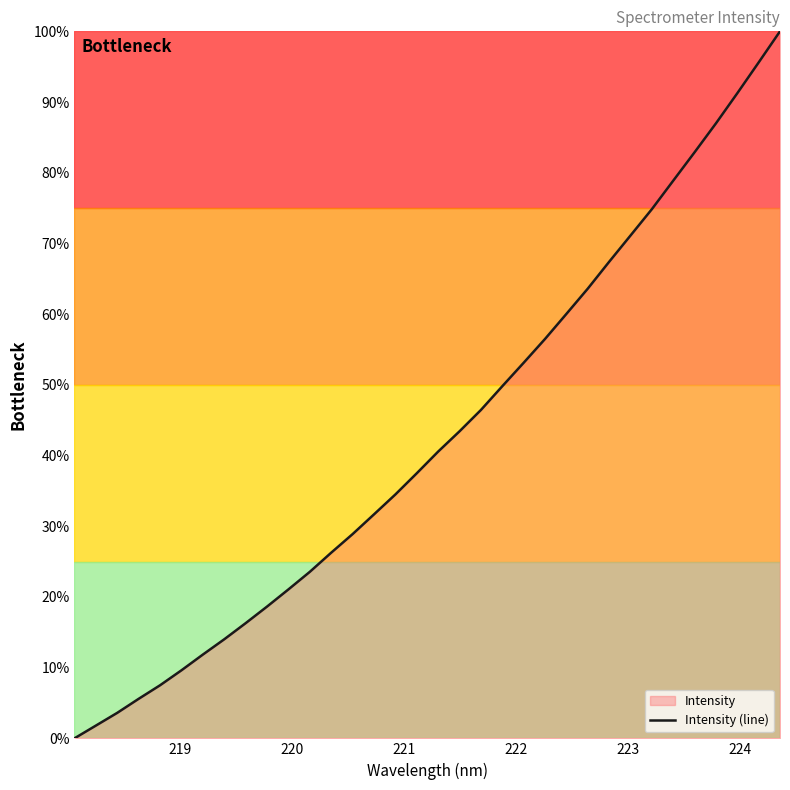

What is the difference between the maximum and minimum values?

100.0